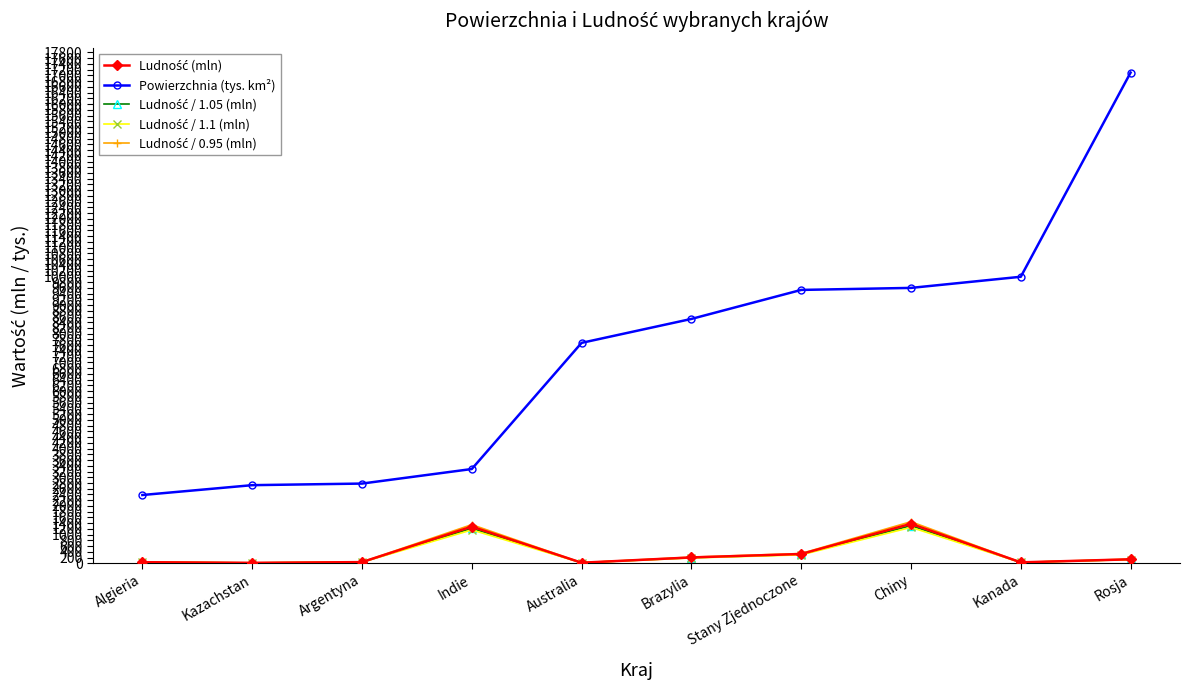

What is the difference between the highest and lowest values at Chiny?

8343.0